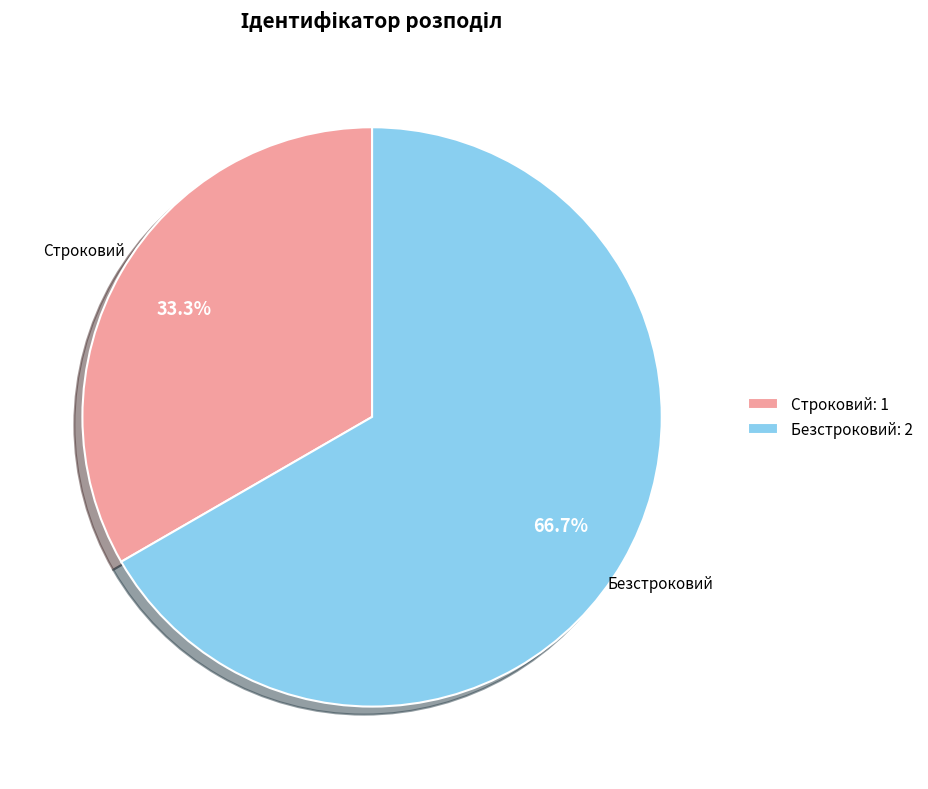

Combined, what portion of the pie is Строковий and Безстроковий?

100.0%